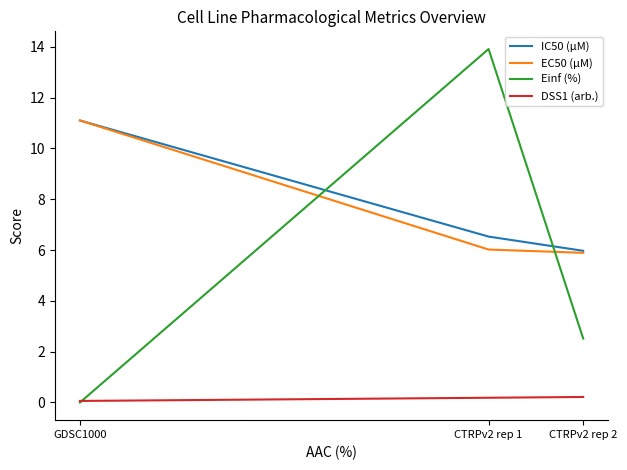

At which label does Einf (%) first exceed 2?

CTRPv2 rep 1